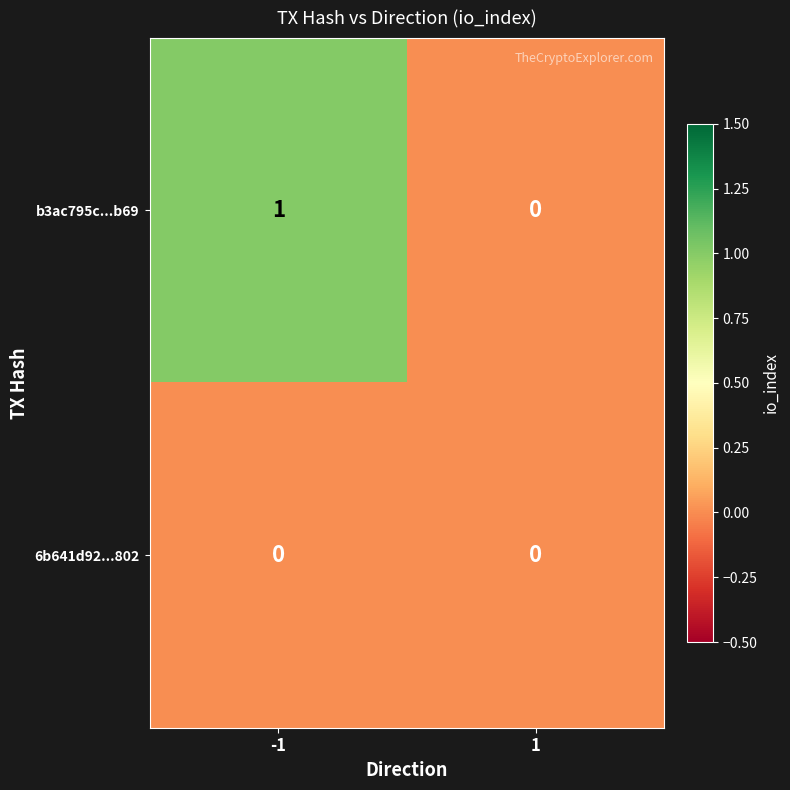

Which series has the largest range (max minus min)?

b3ac795c...b69